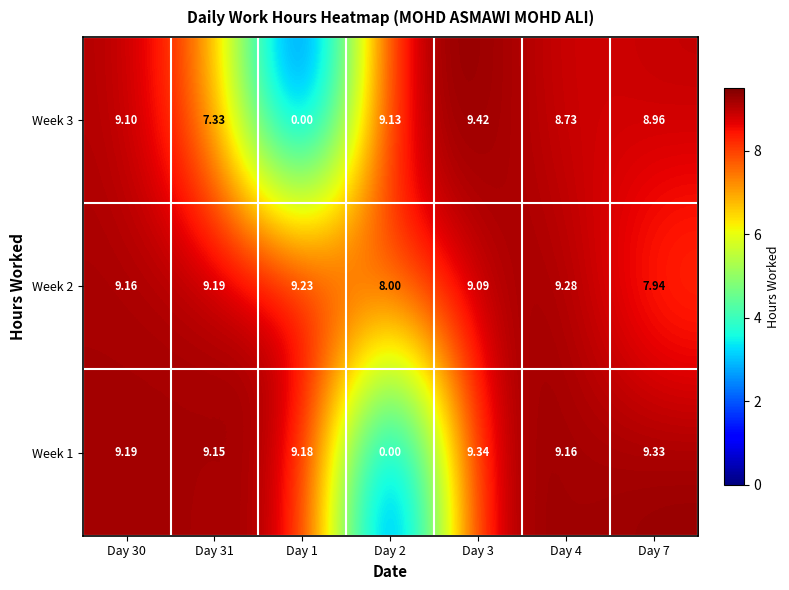

Between Day 31 and Day 3, which series saw the biggest shift?

Week 3